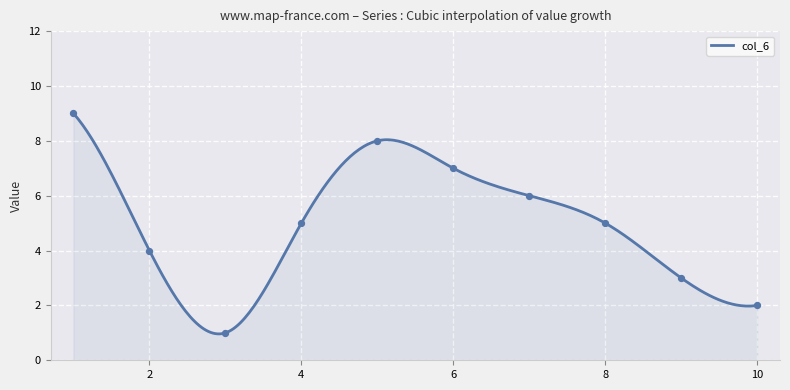

Which series has the largest Y range (max minus min)?

col_6